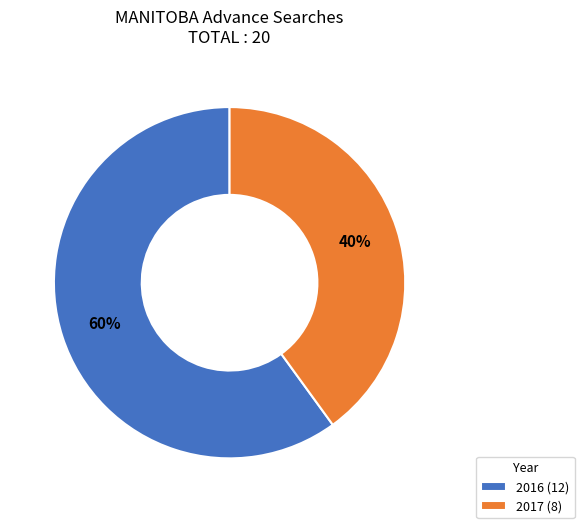

Rank the categories by value from highest to lowest.

2016 (12), 2017 (8)